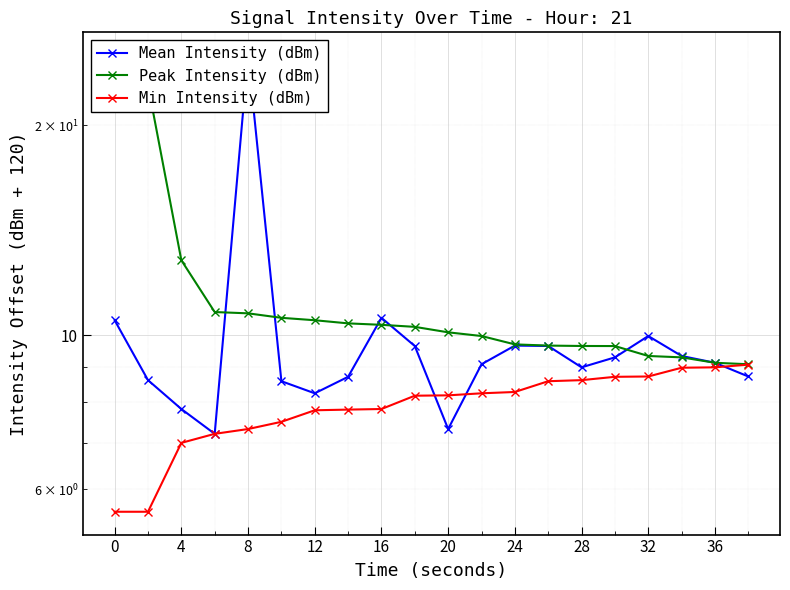

Reading left to right, extract all data points from this chart.

Mean Intensity (dBm): 10.5	8.6	7.8	7.2	25.2	8.6	8.2	8.7	10.6	9.6	7.3	9.1	9.7	9.6	9.0	9.3	10.0	9.3	9.1	8.7
Peak Intensity (dBm): 25.2	22.8	12.8	10.8	10.7	10.6	10.5	10.4	10.3	10.3	10.1	10.0	9.7	9.7	9.6	9.6	9.3	9.3	9.1	9.1
Min Intensity (dBm): 5.6	5.6	7.0	7.2	7.3	7.5	7.8	7.8	7.8	8.2	8.2	8.2	8.3	8.6	8.6	8.7	8.7	9.0	9.0	9.1